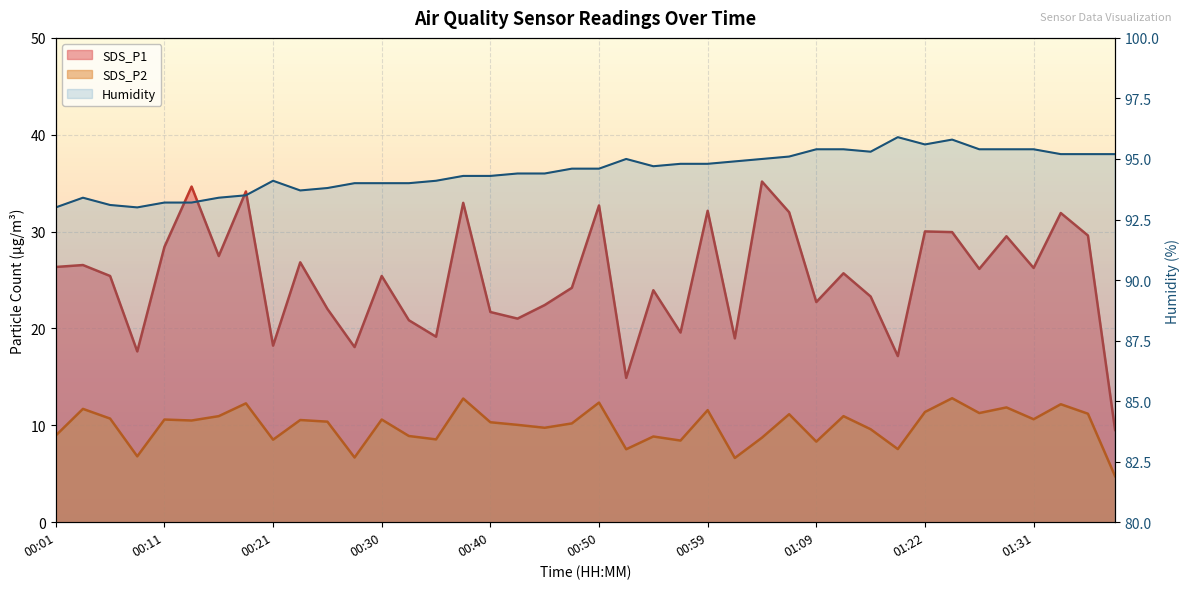

What value does the SDS_P1 series have at 00:57?

19.6